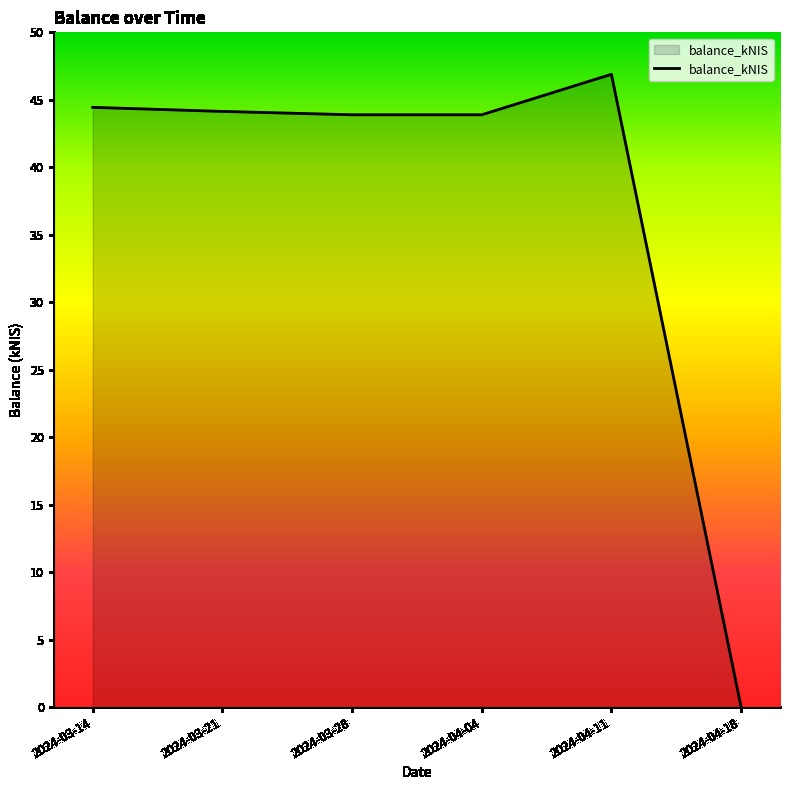

Count the number of data series in this chart.

1